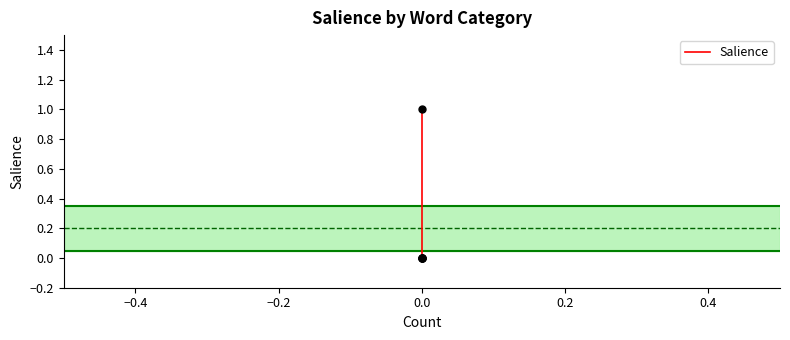

Which has a higher value, −0.6 or 0.2?

0.2